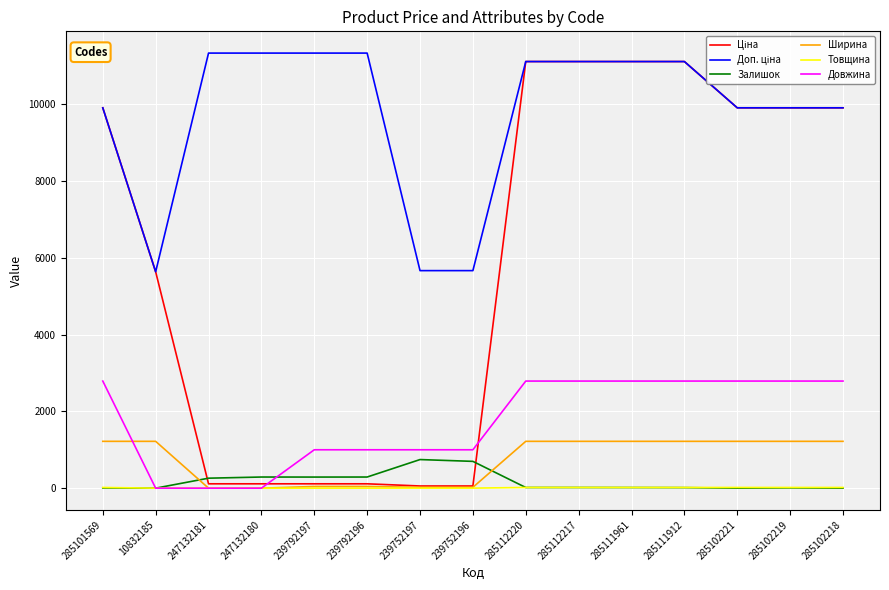

The value of Ширина at 285111961 is 1220.0. True or false?

True